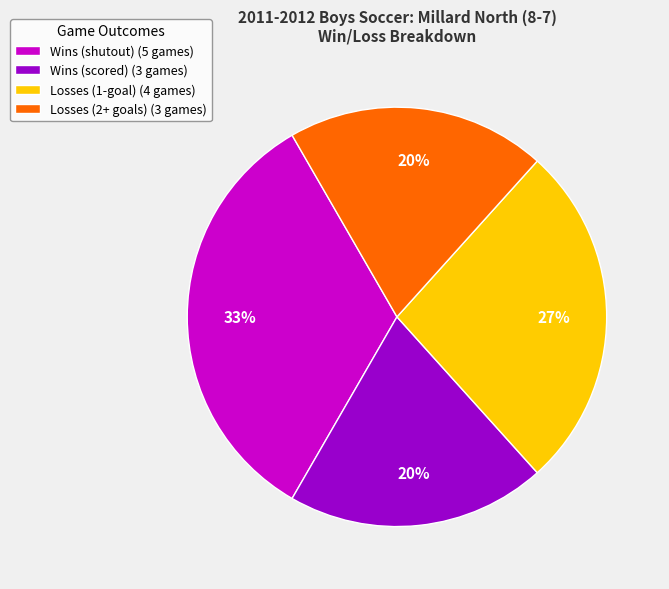

Is there a majority slice in this chart?

No